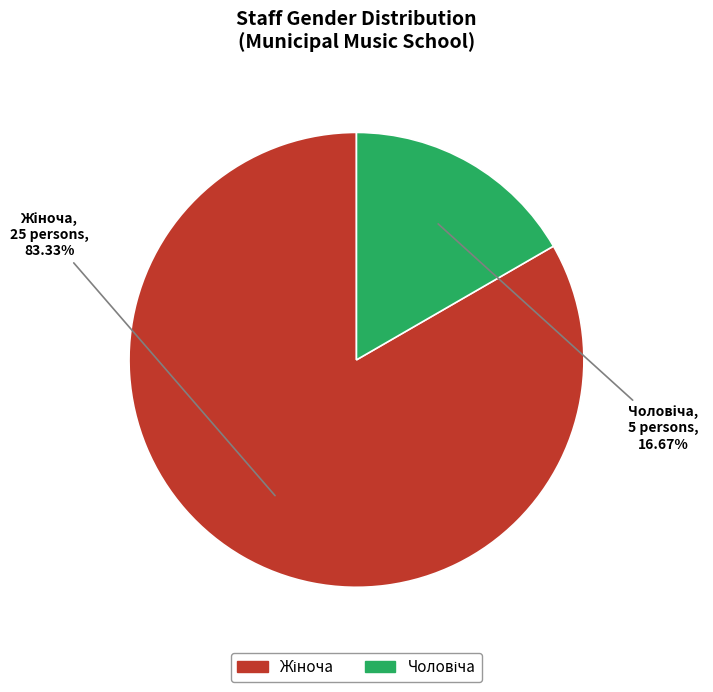

Does any single category account for the majority?

Yes